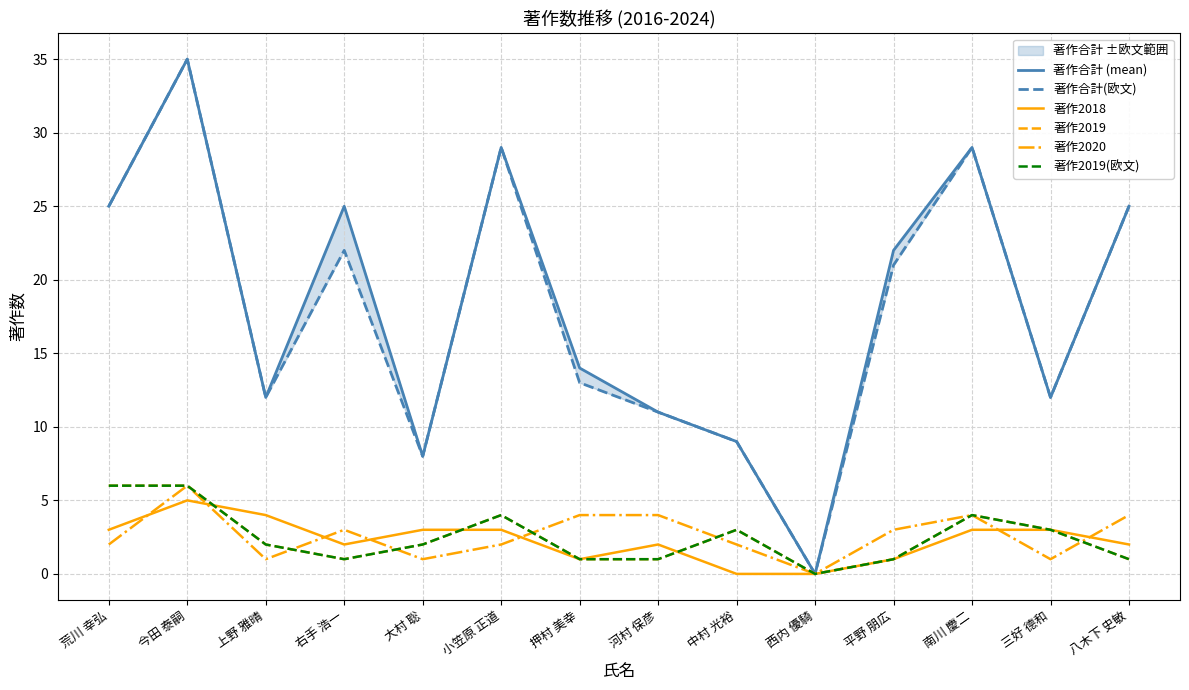

Is the value of 著作2019(欧文) at 右手 浩一 greater than the value of 著作2020 at 小笠原 正道?

No